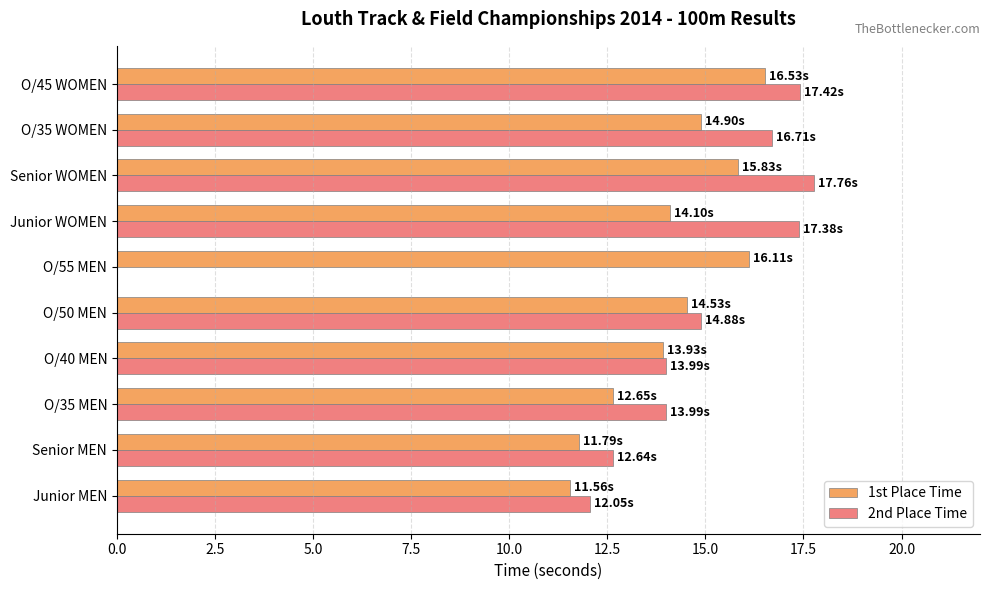

Which category has the highest value in the 1st Place Time series?

O/45 WOMEN